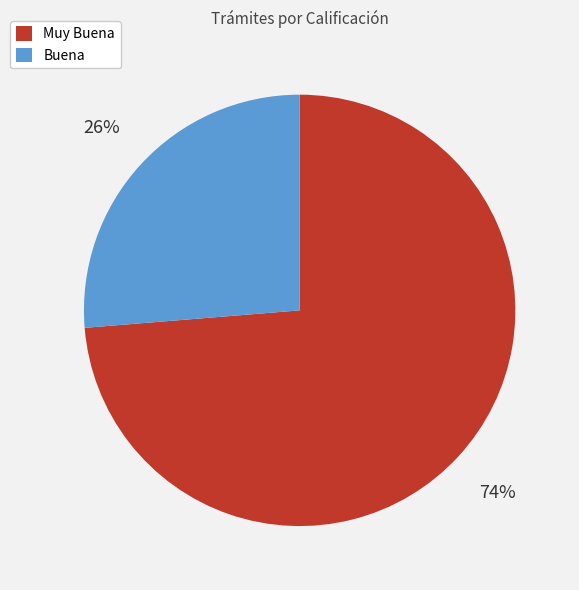

To the nearest percent, what is the average slice percentage?

50%